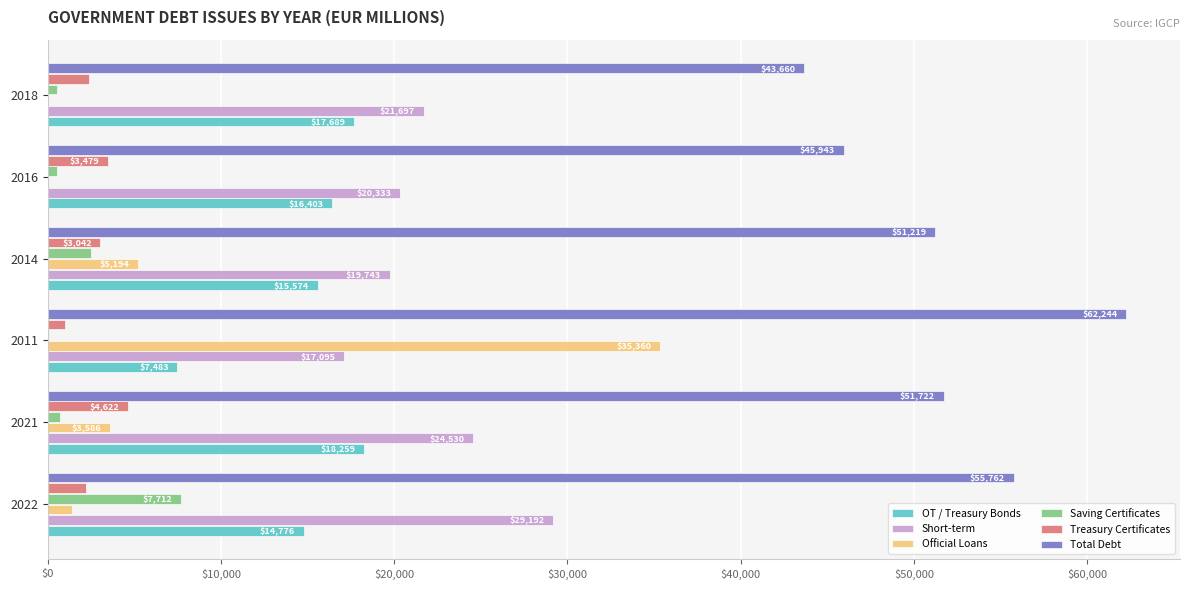

At which category is the sum across all series the highest?

2011